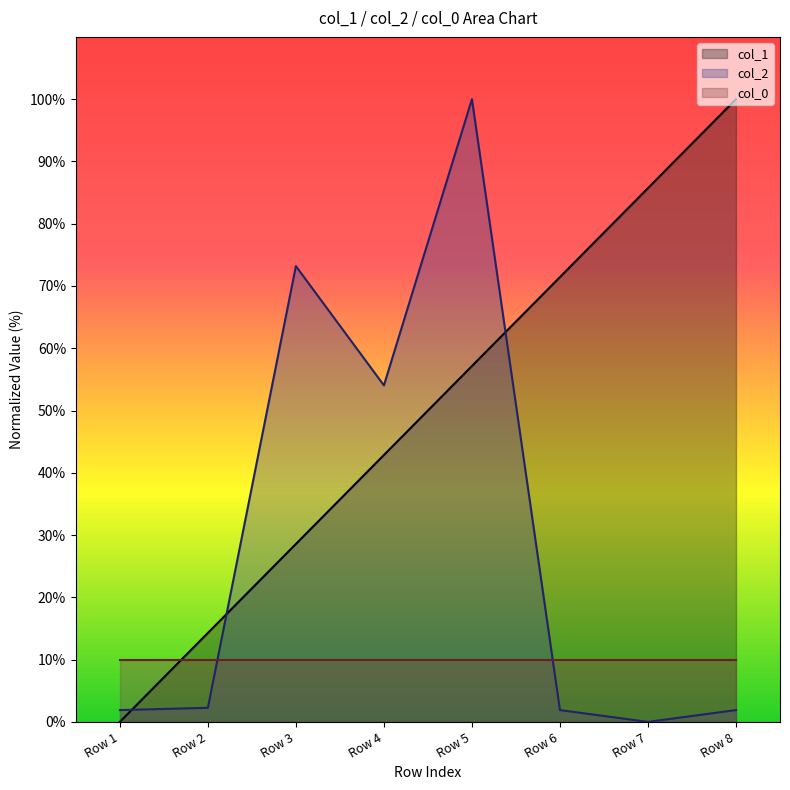

Rank the categories by col_1 value from lowest to highest.

Row 1, Row 2, Row 3, Row 4, Row 5, Row 6, Row 7, Row 8